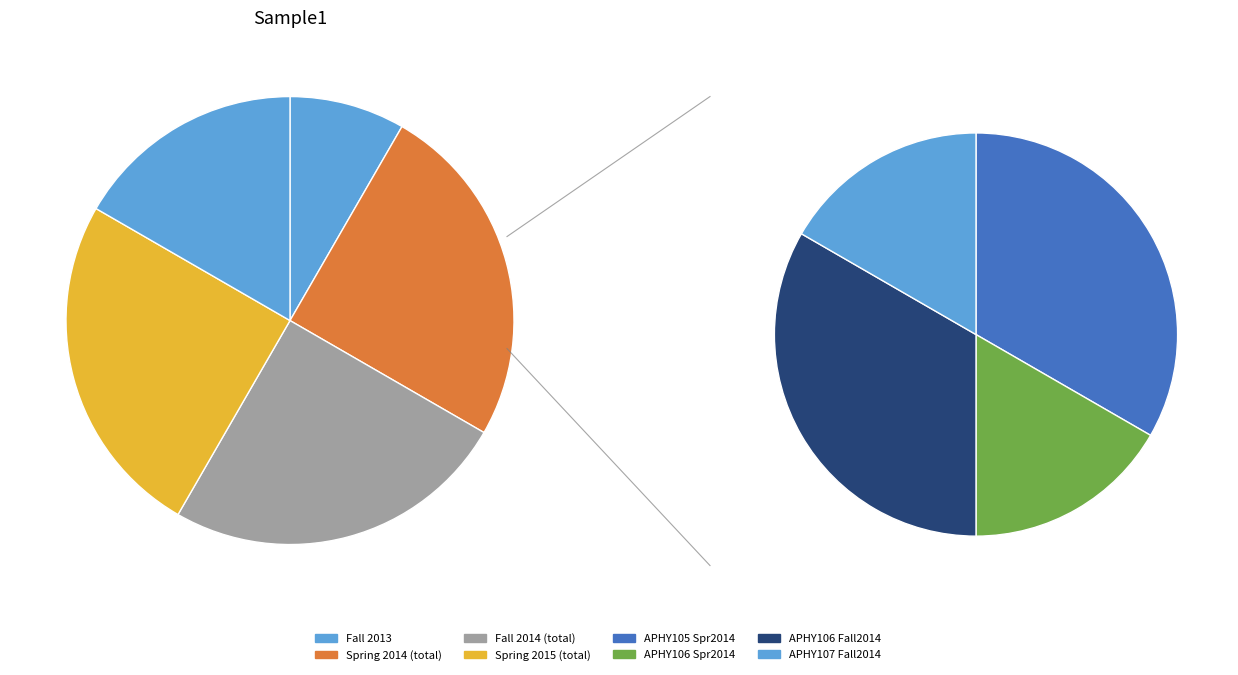

Is Spring 2014 the majority of the pie?

No